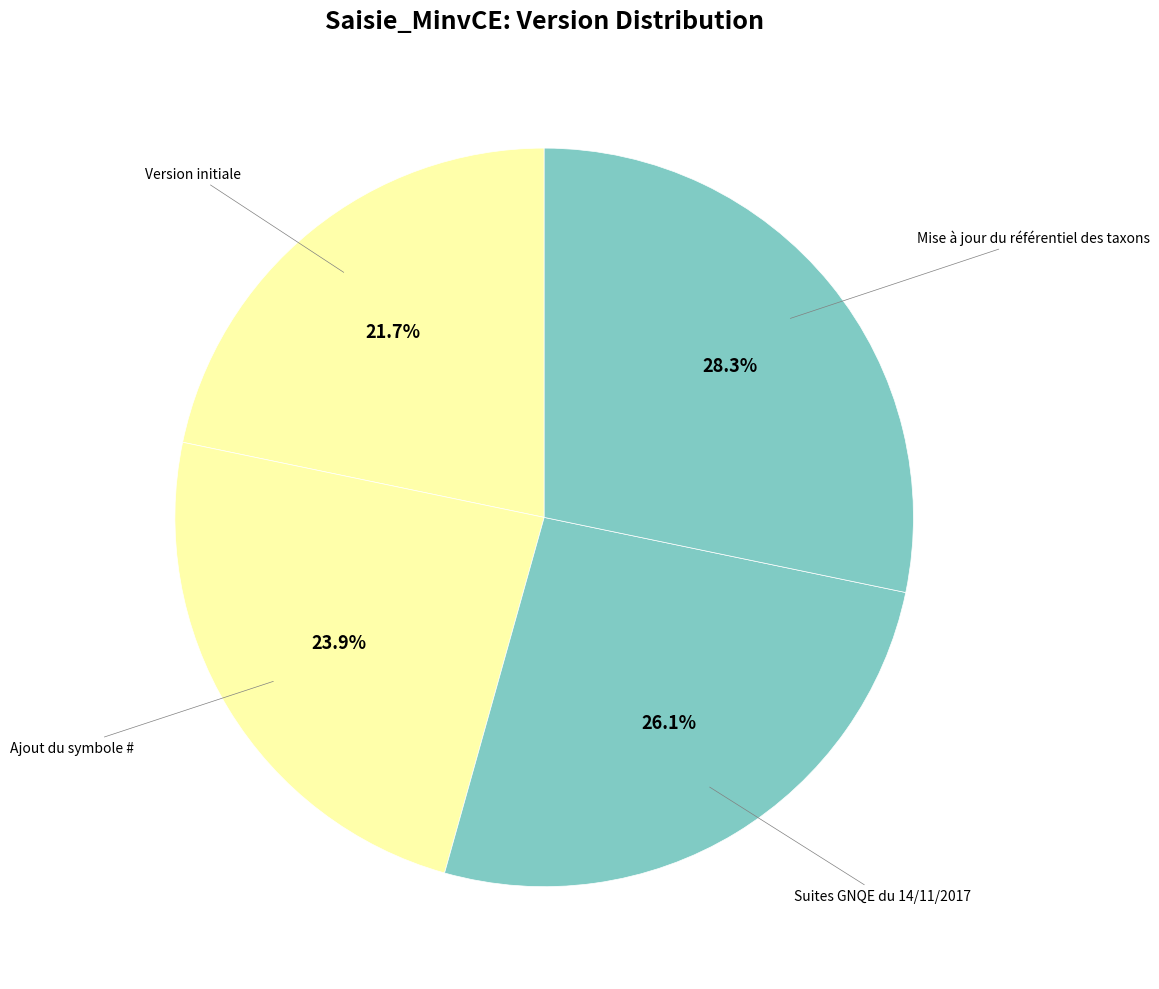

Which slice is the largest?

Mise à jour du référentiel des taxons